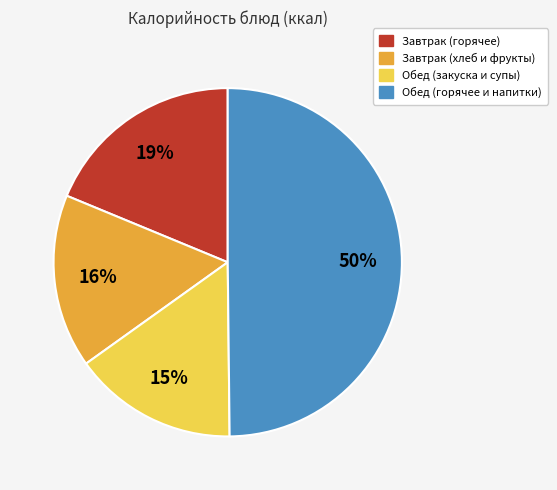

To the nearest percent, what is the average slice percentage?

25%